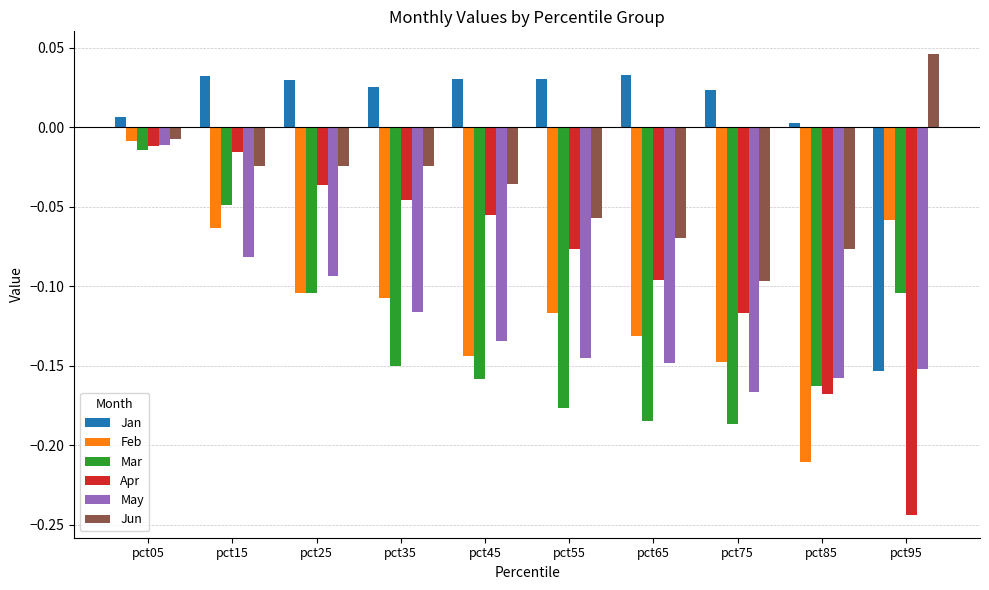

What is the sum of all Jun values?

-0.4